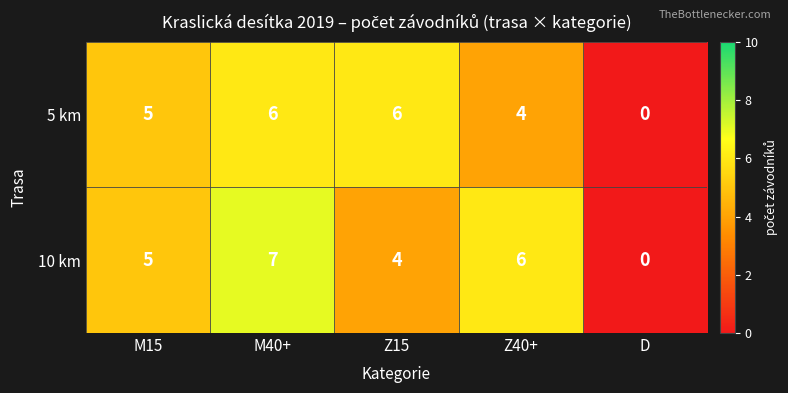

At which category is the sum across all series the highest?

M40+